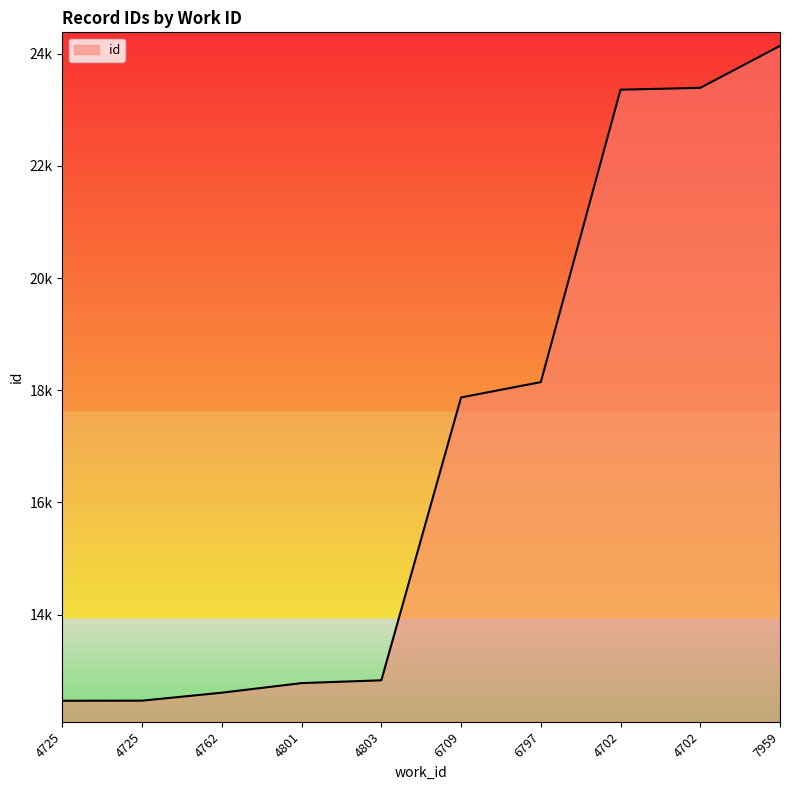

Does the chart display data point markers on the line(s)?

No